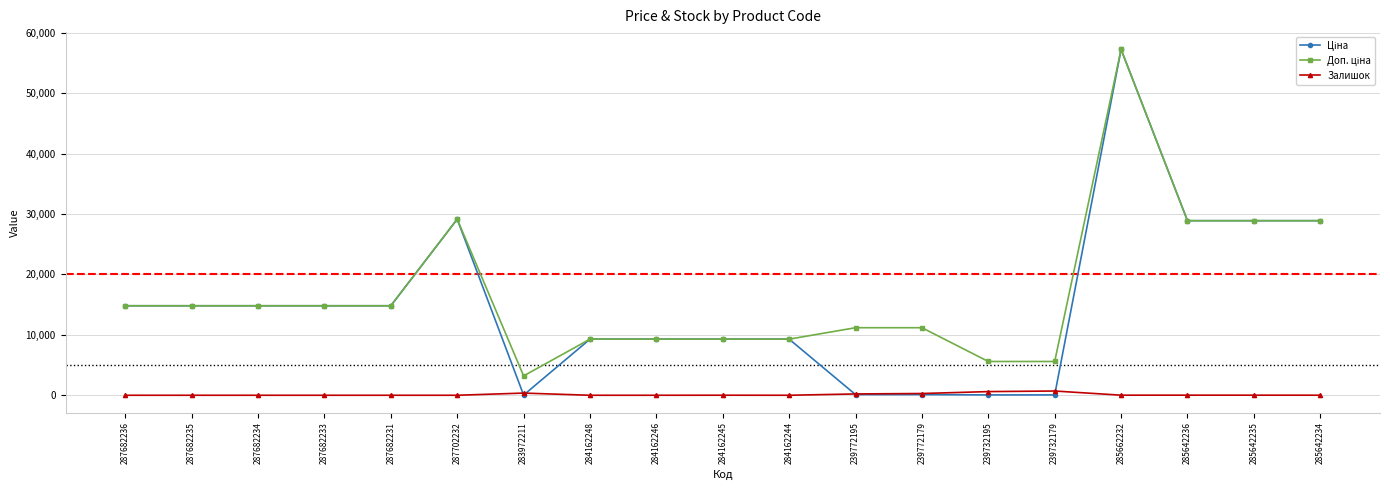

What is the spread (max minus min) of values at 287682235?

14817.6